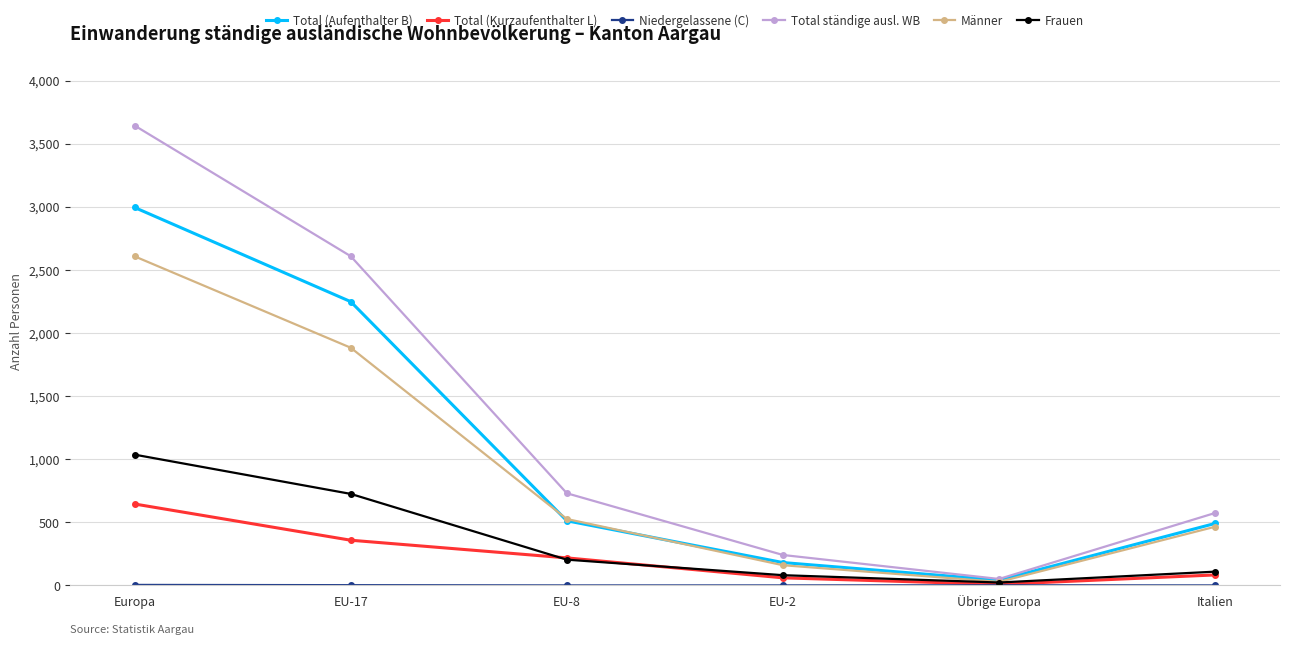

What is the value of the Total (Kurzaufenthalter L) point at the 2nd from the left?

358